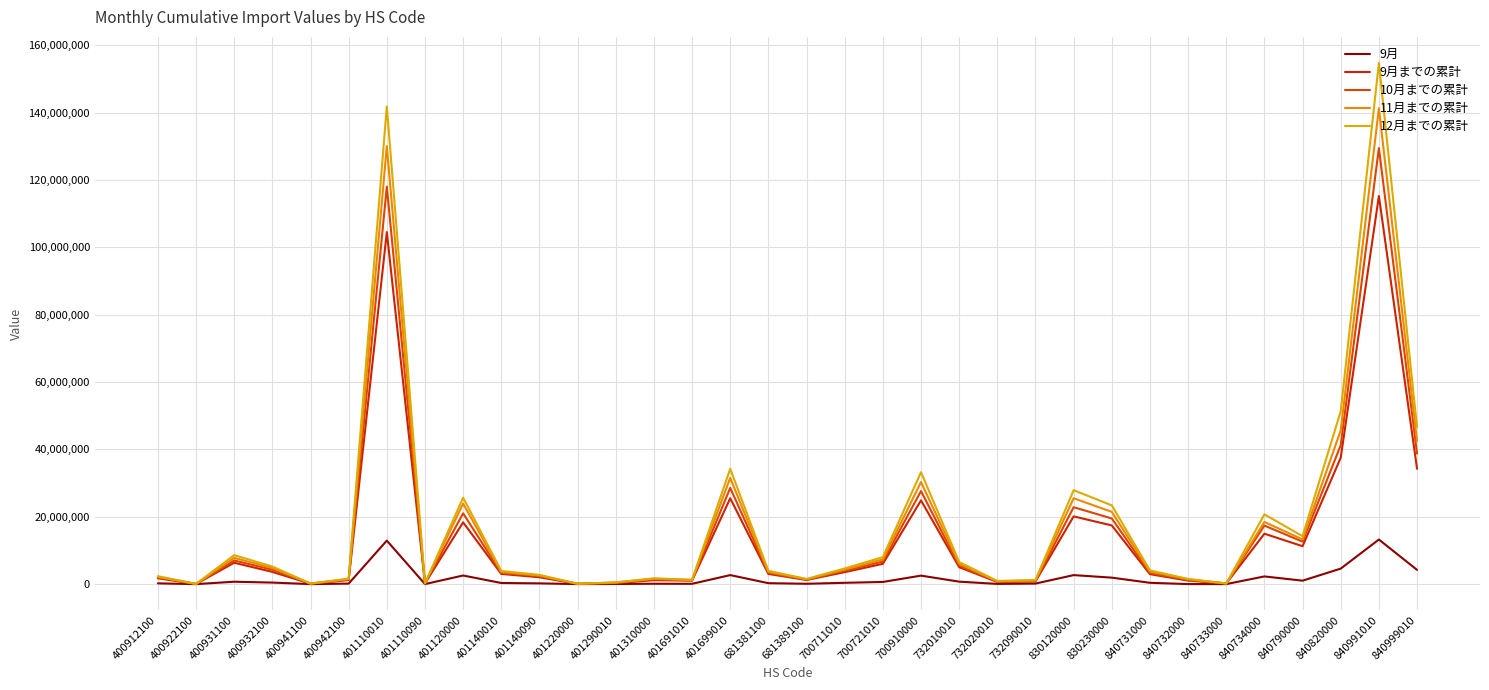

What is the difference between the highest and lowest values at 401140010?

3569431